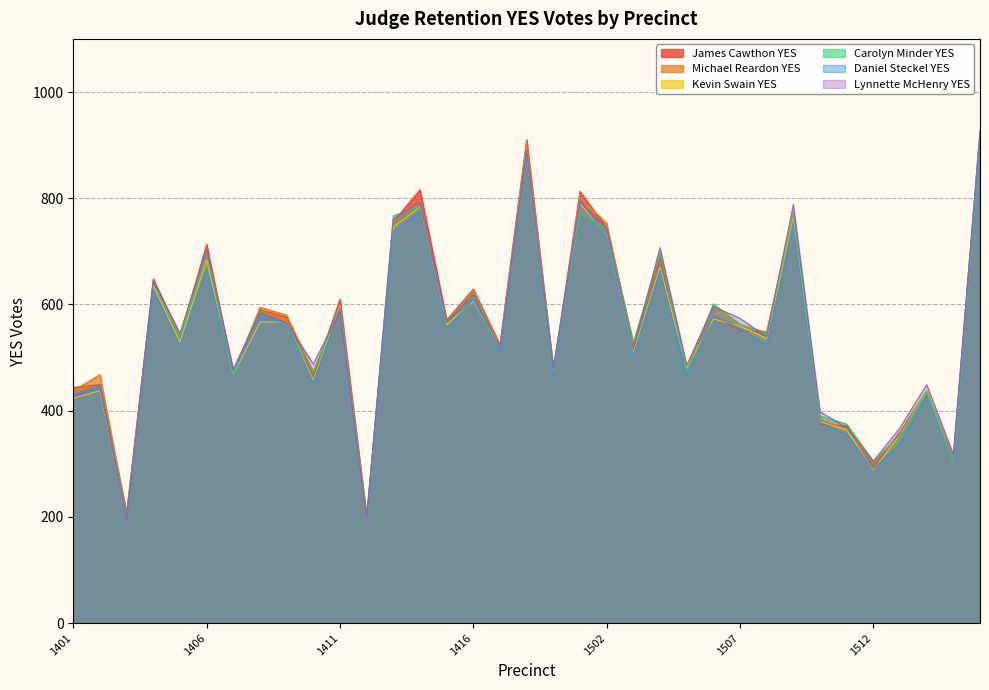

What is the difference between the maximum and minimum values in the Lynnette McHenry YES series?

728